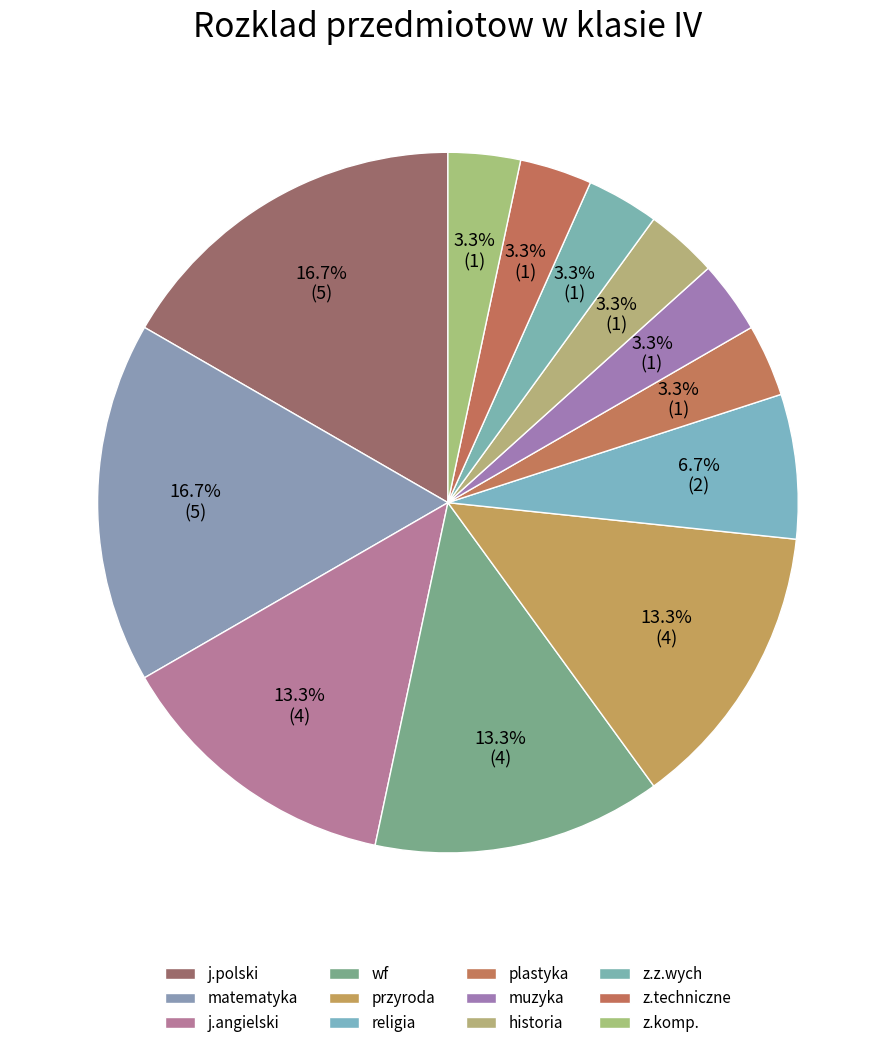

To the nearest percent, what percentage of the pie is wf?

13%